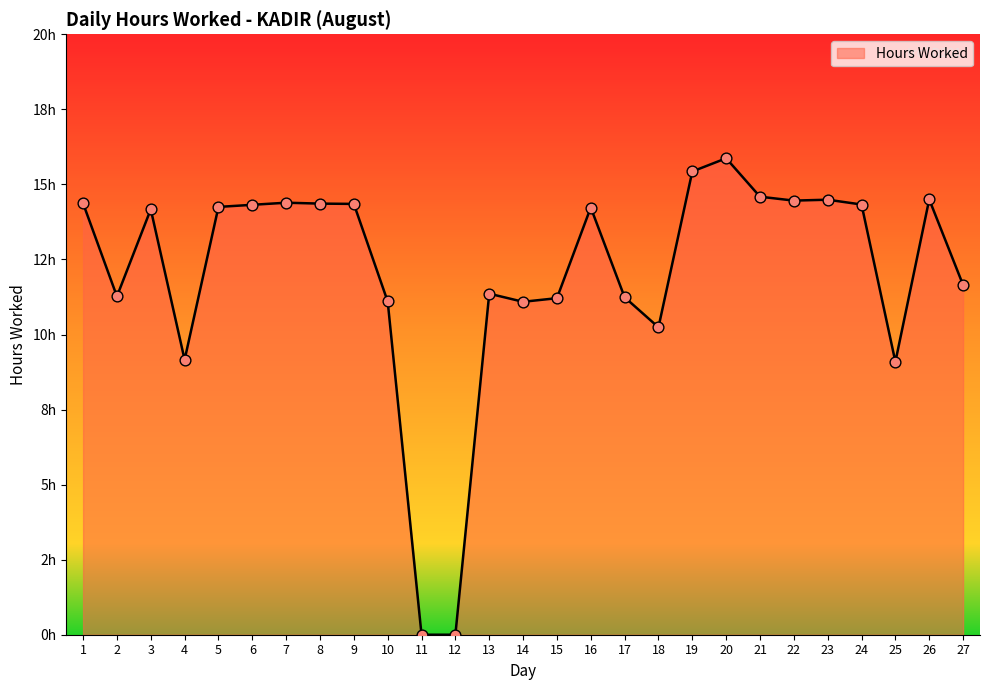

Does the chart have visible grid lines?

No